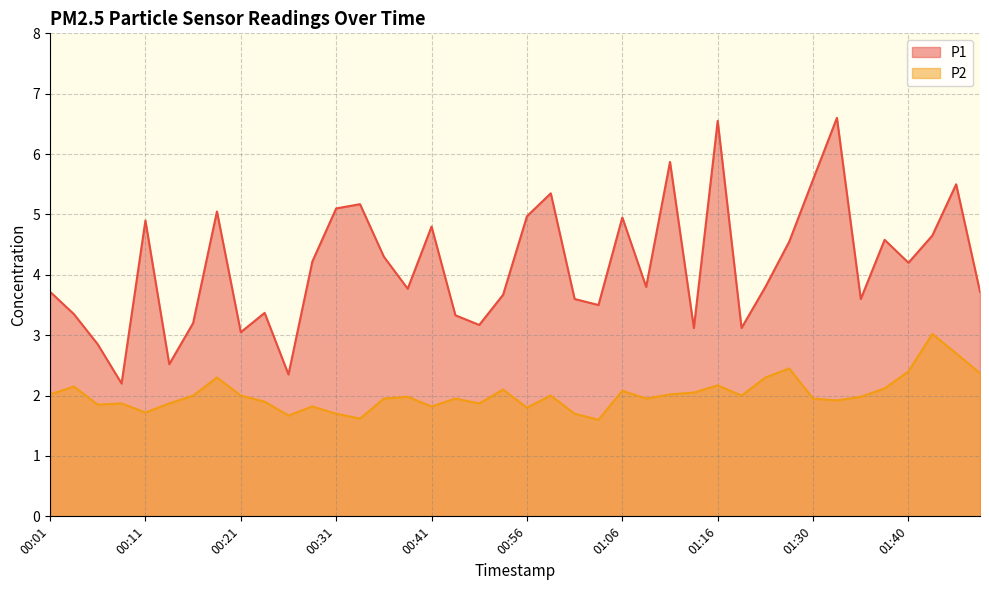

True or false: P1 and P2 intersect in this chart.

False